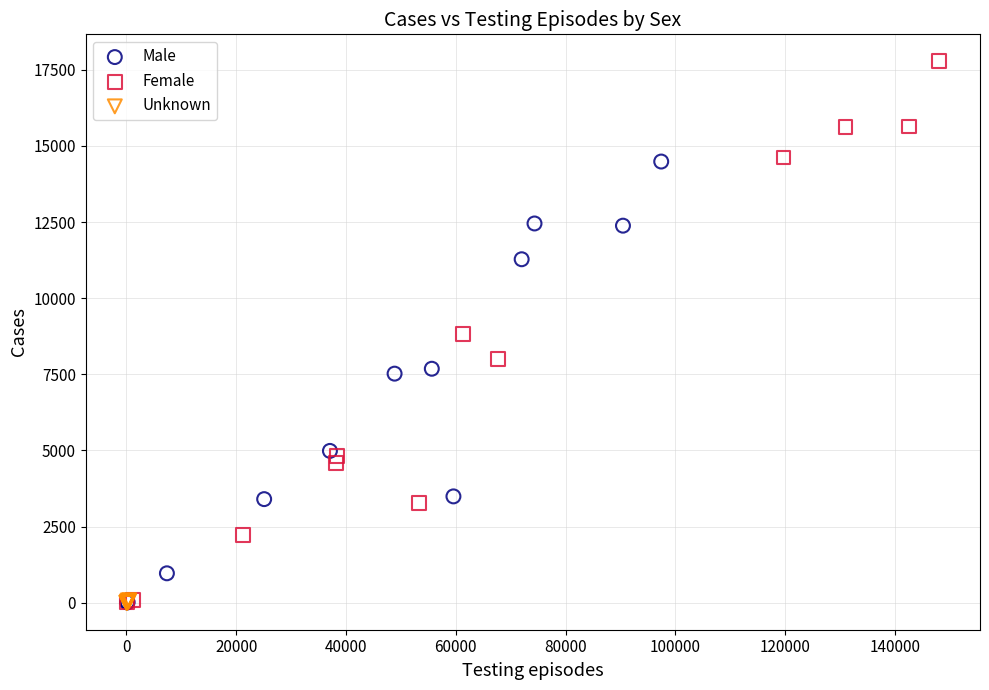

Which series contains the highest Y value?

Female